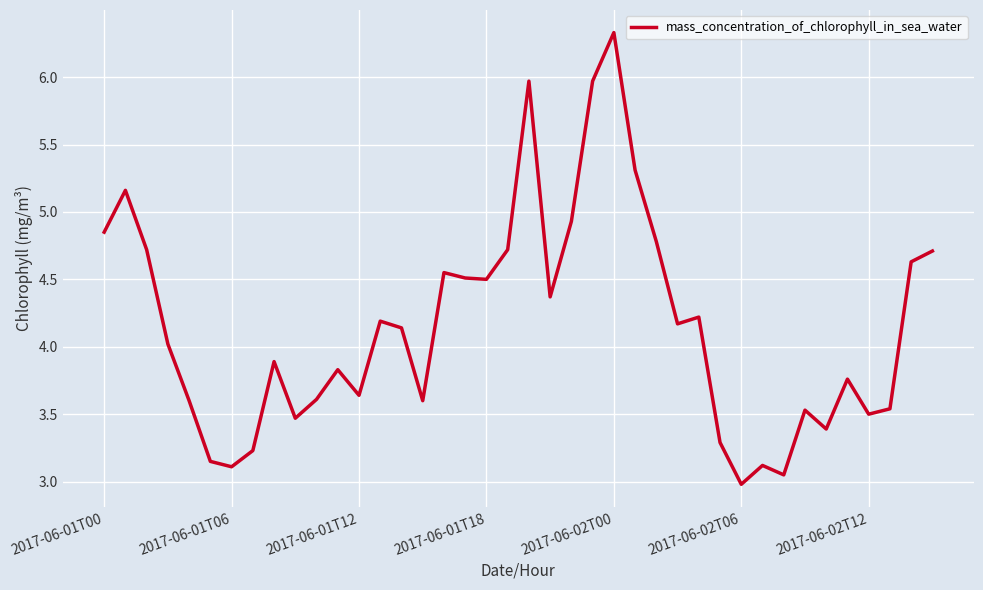

Reading right to left, list all the values displayed in this chart.

4.7	4.6	3.5	3.5	3.8	3.4	3.5	3.0	3.1	3.0	3.3	4.2	4.2	4.8	5.3	6.3	6.0	4.9	4.4	6.0	4.7	4.5	4.5	4.5	3.6	4.1	4.2	3.6	3.8	3.6	3.5	3.9	3.2	3.1	3.1	3.6	4.0	4.7	5.2	4.8